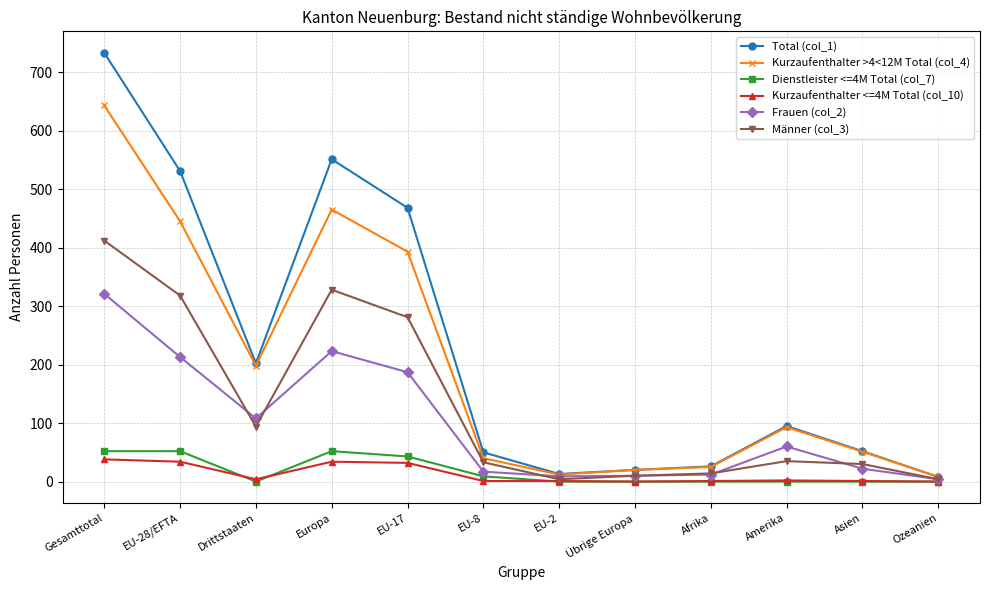

What is the maximum value shown in the chart?

733